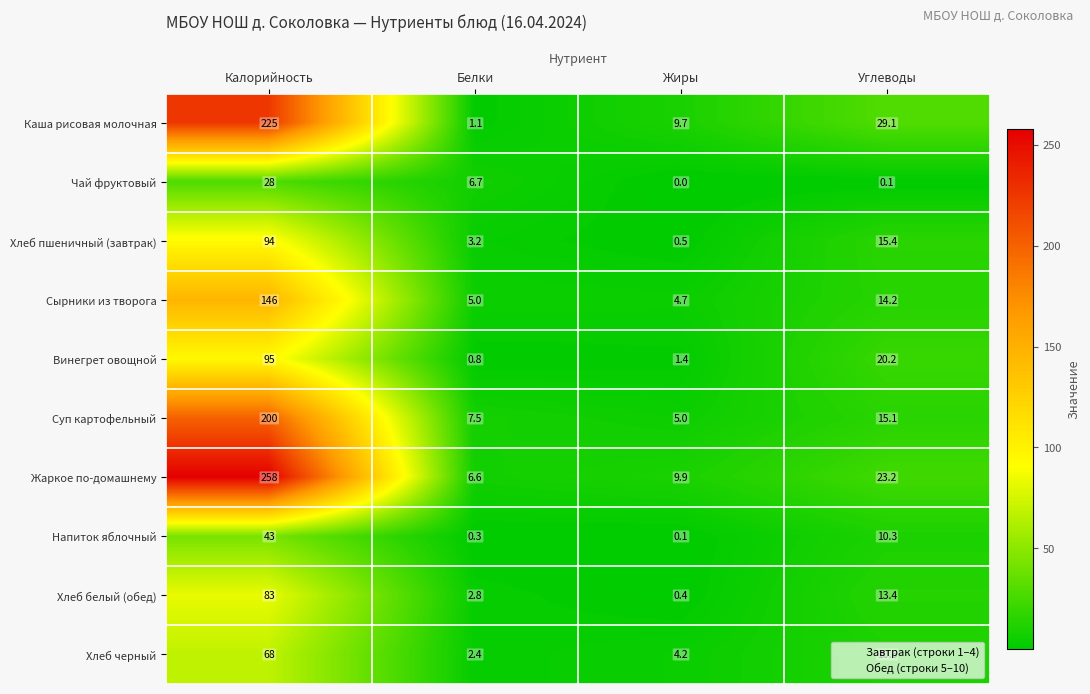

What is the difference between the second highest and second lowest values in the Чай фруктовый series?

6.6